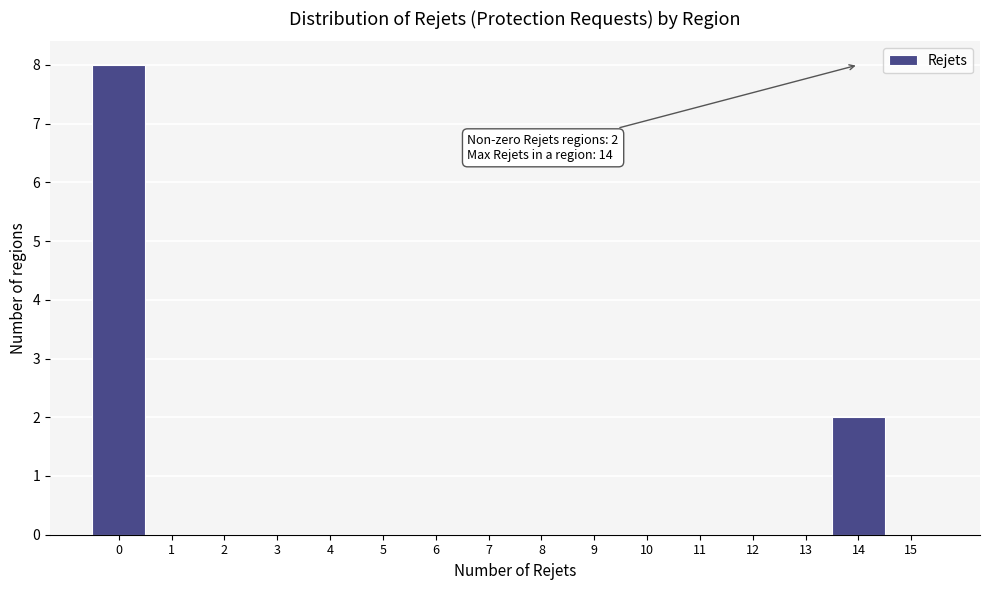

Over which range of the x-axis is the bar tallest?

-0.5 to 0.5